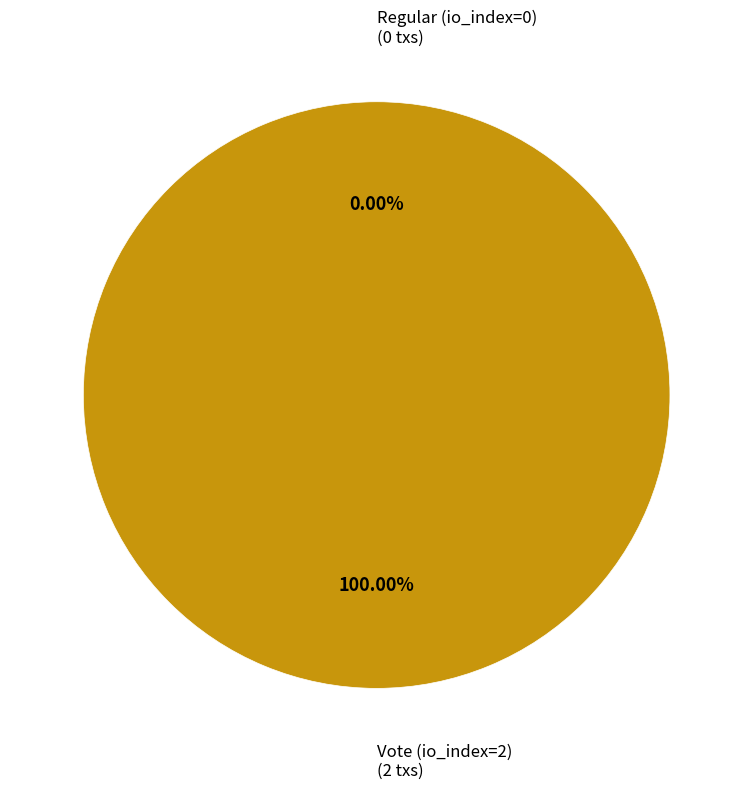

Rank the categories by value from lowest to highest.

Regular (io_index=0), Vote (io_index=2)